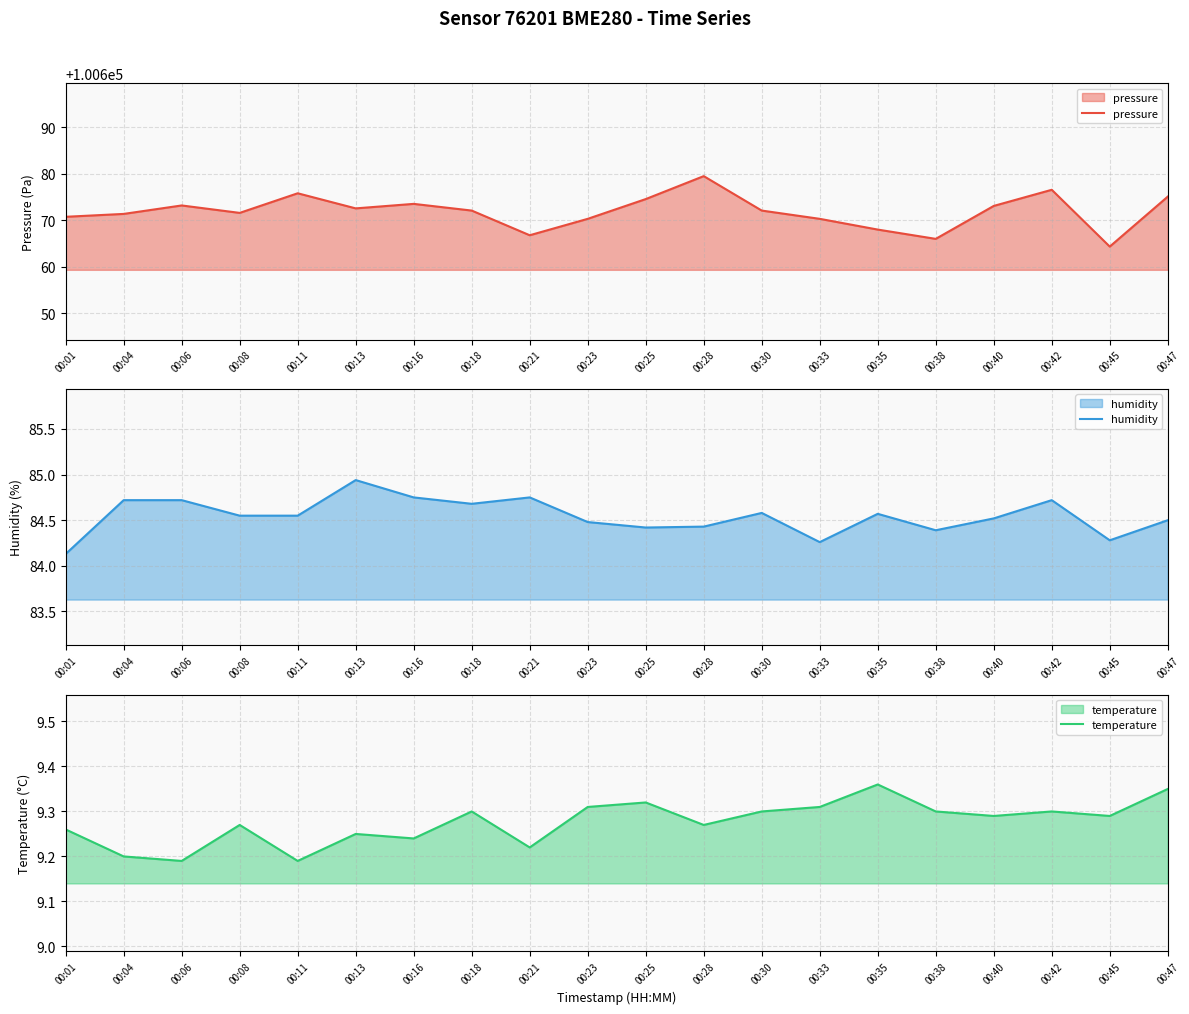

The pressure series shows 159083.2 at 00:06. True or false?

False